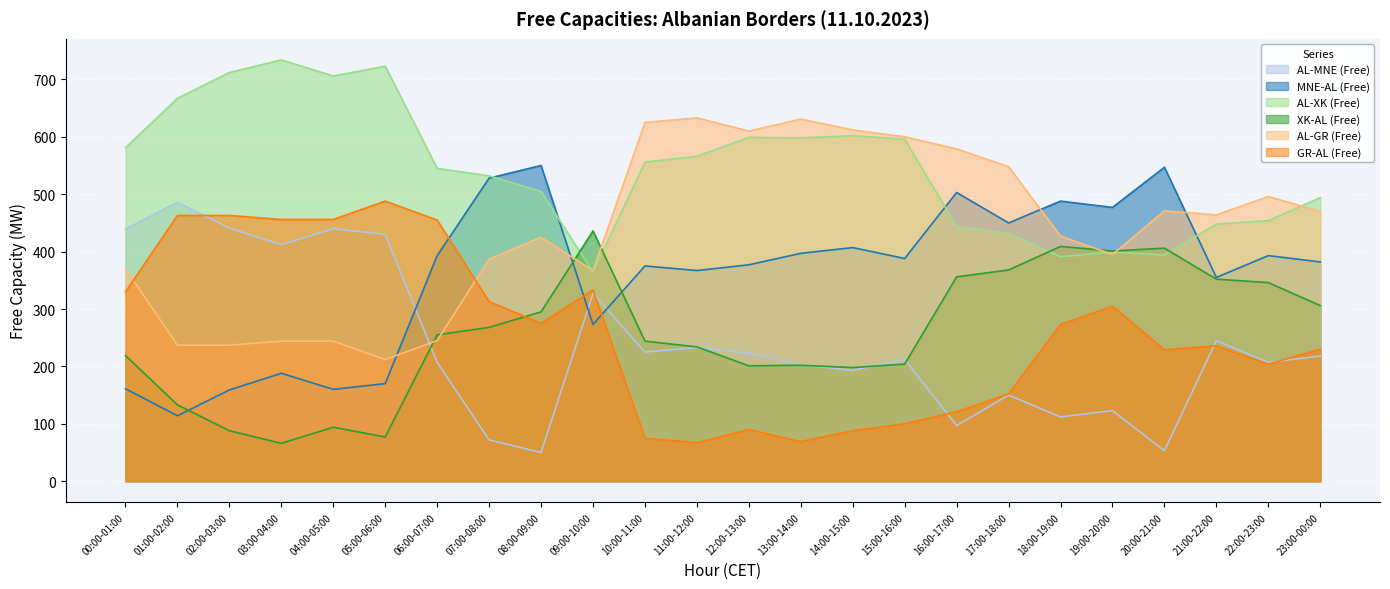

How many lines are shown in the chart?

6